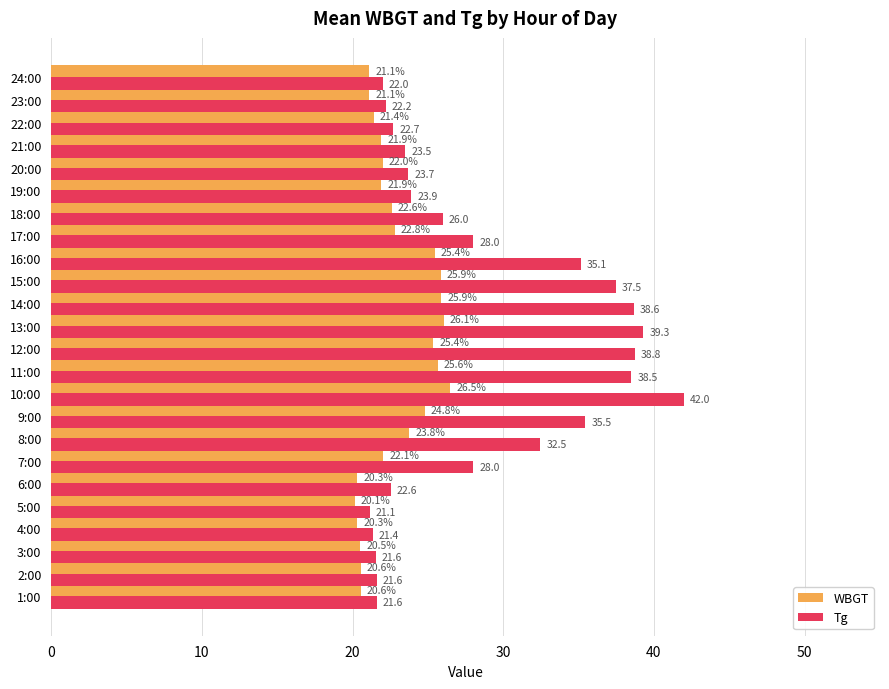

What is the sum of the WBGT values at 17:00 and 14:00?

48.7